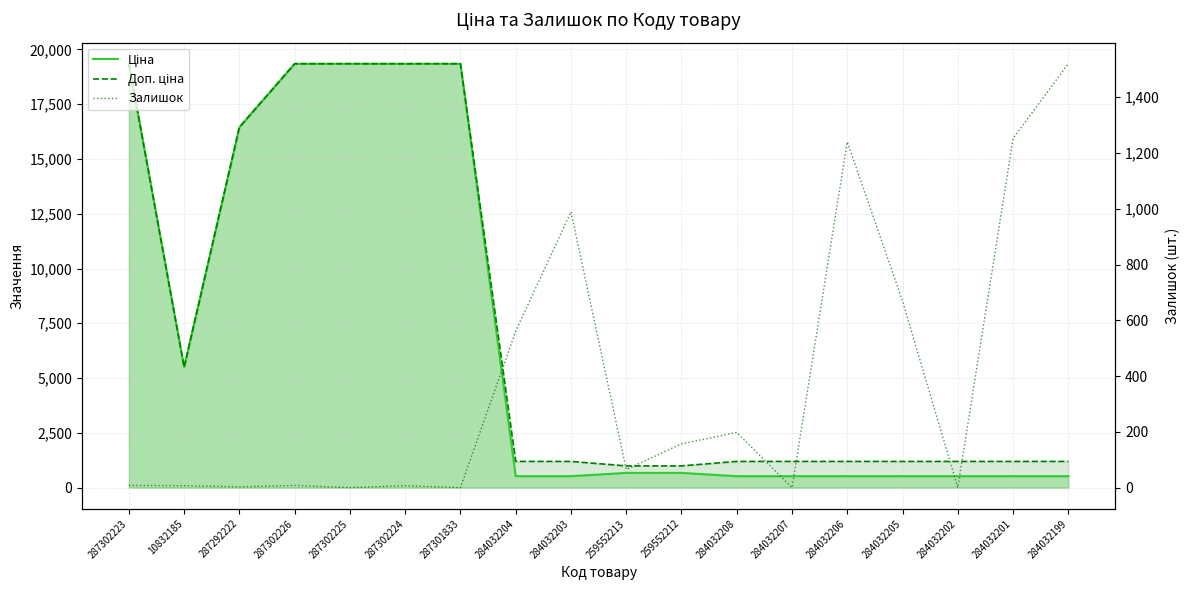

At which category is the sum across all series the highest?

287302223